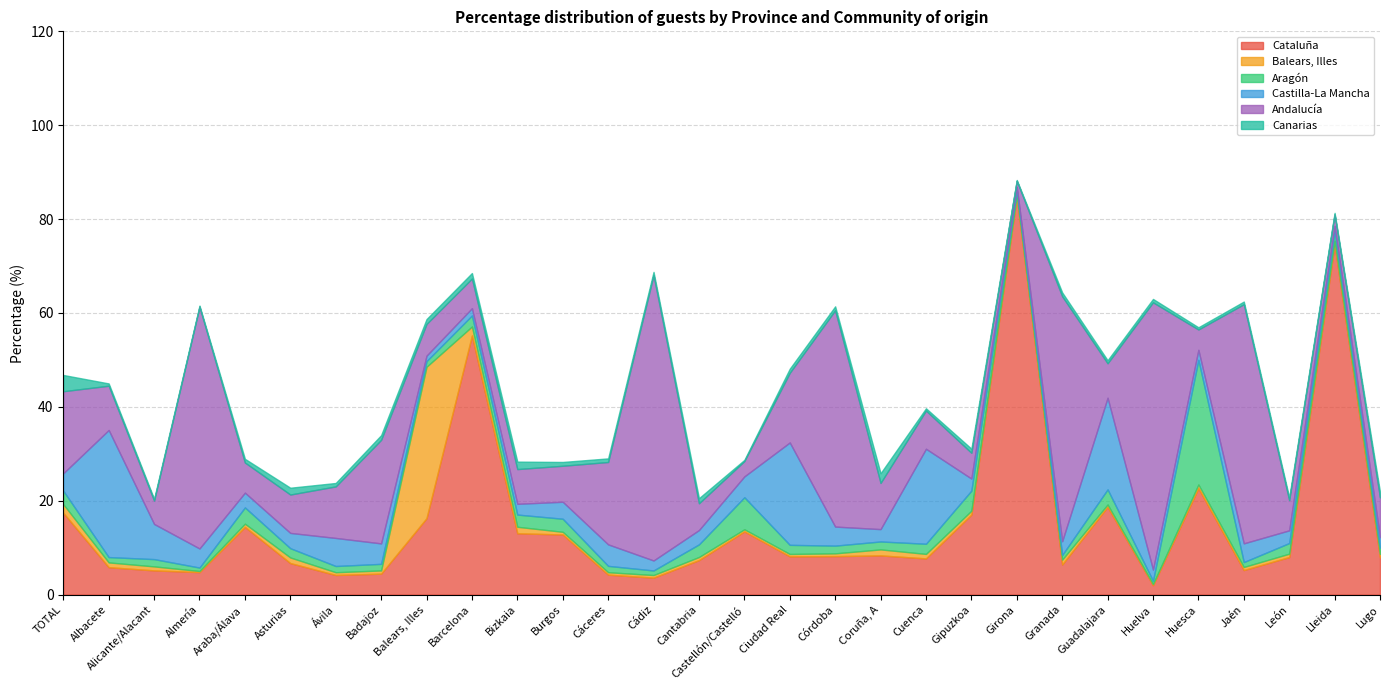

True or false: Cataluña and Castilla-La Mancha intersect in this chart.

True